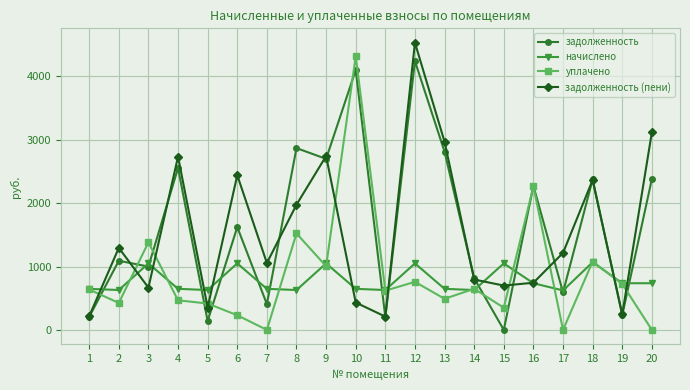

Which series has the largest total across all categories?

задолженность